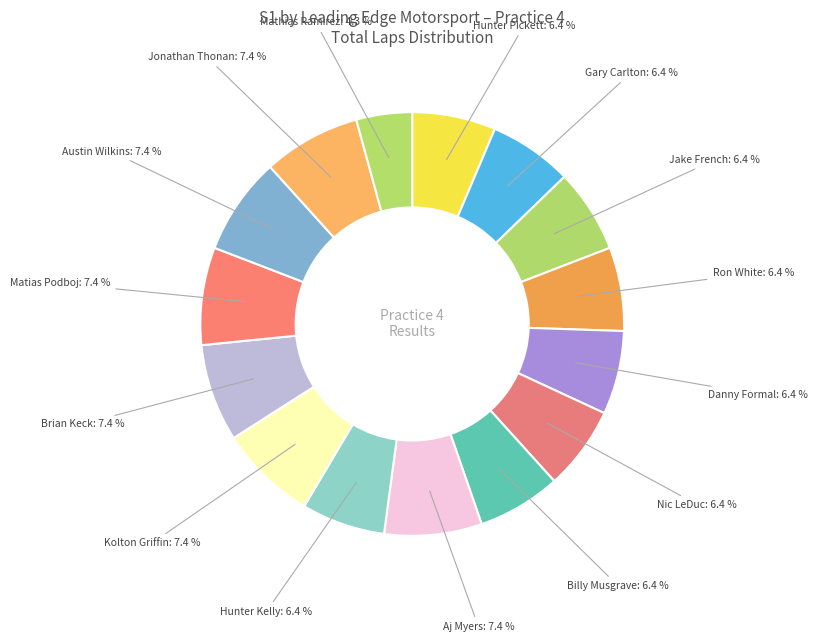

Is there any slice that represents more than half of the pie?

No